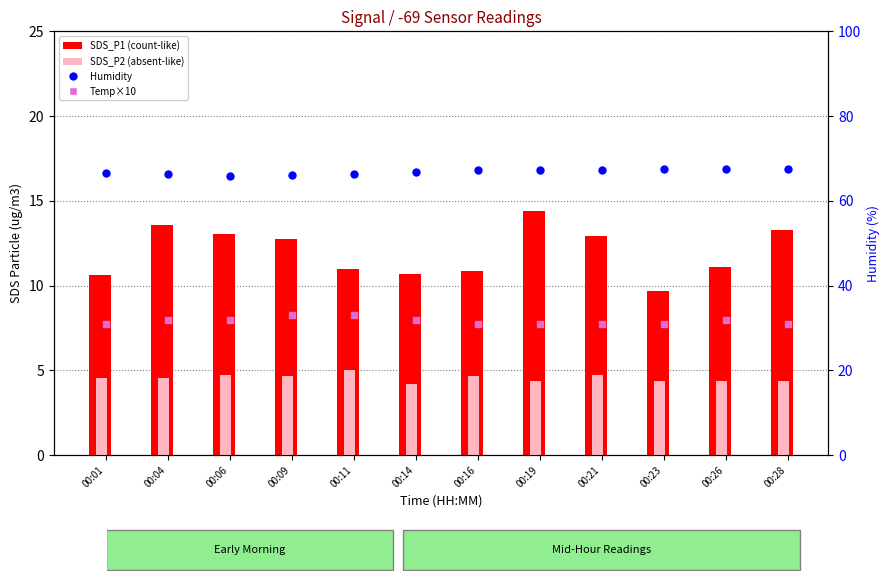

Which series reaches the maximum Y coordinate?

Humidity